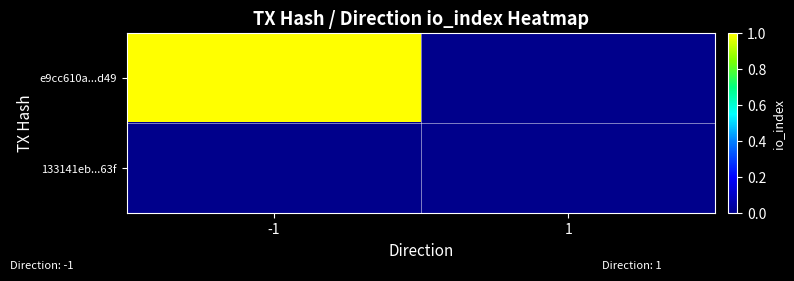

Reading right to left, what are all the values shown in this chart?

e9cc610a...d49: 1=0	-1=1
133141eb...63f: 1=0	-1=0